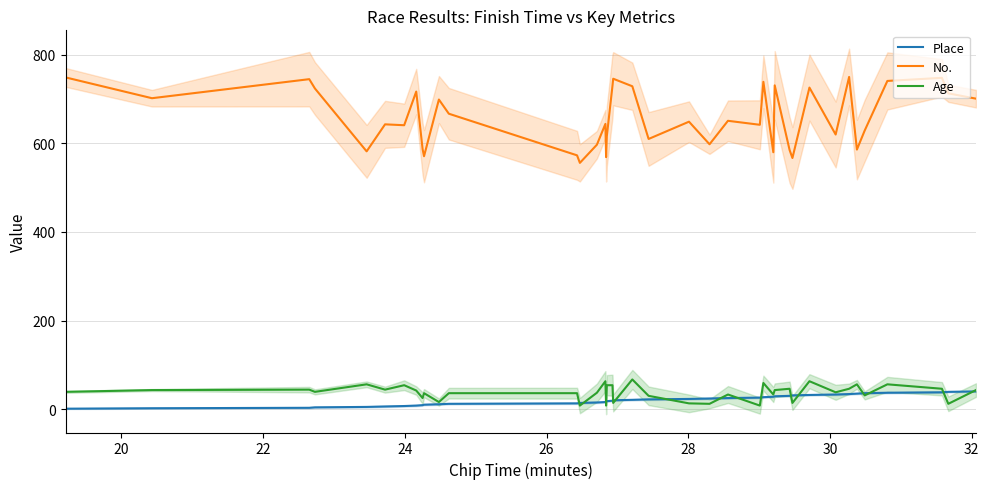

After their last crossing, which series has the higher values: Place or Age?

Age